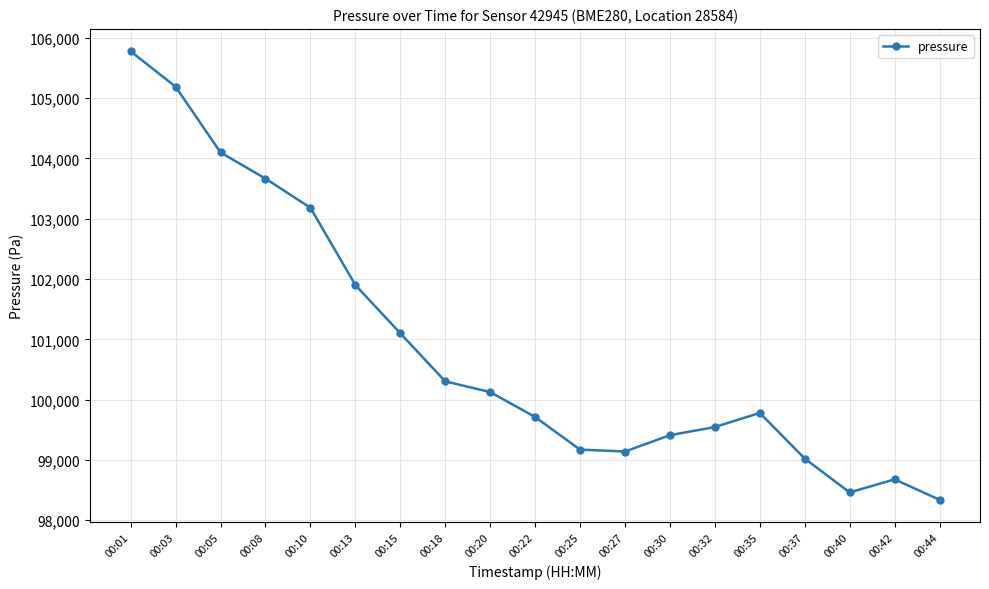

What is the sum of the values at 00:01 and 00:42?

204454.2